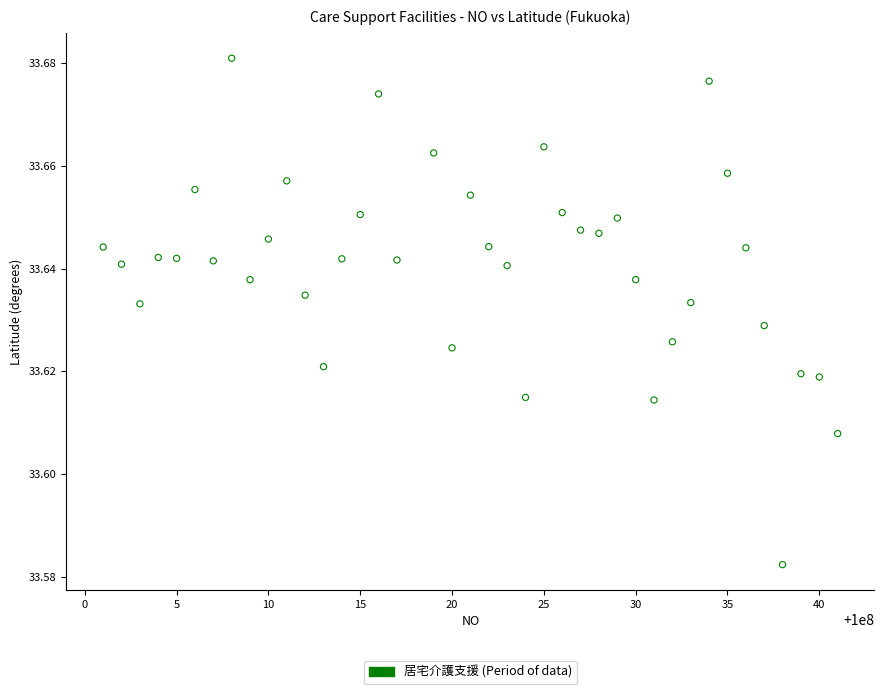

What is the range of X values (max minus min)?

40.0